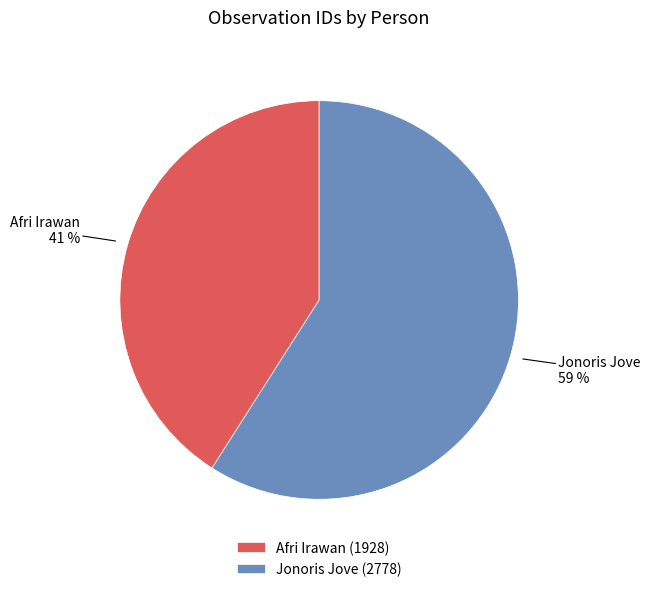

To the nearest percent, what portion does Jonoris Jove represent?

59%